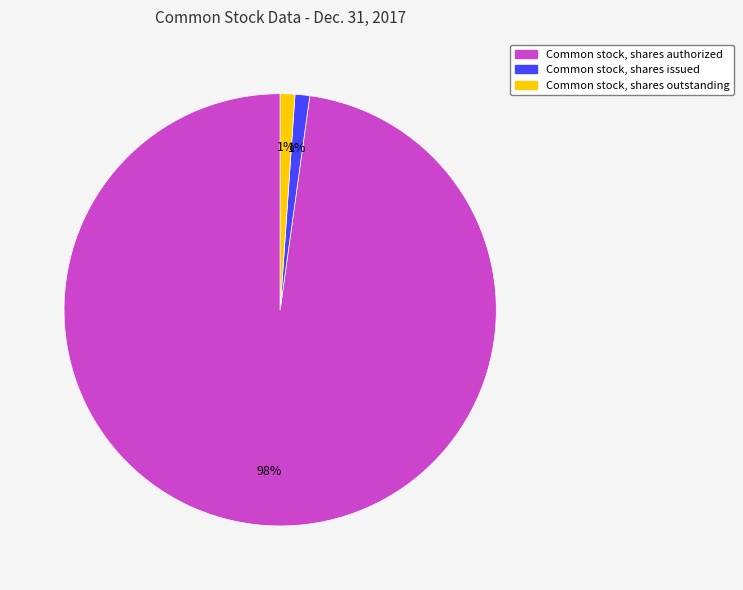

To the nearest percent, what is the difference between the largest and smallest slice percentages?

97%